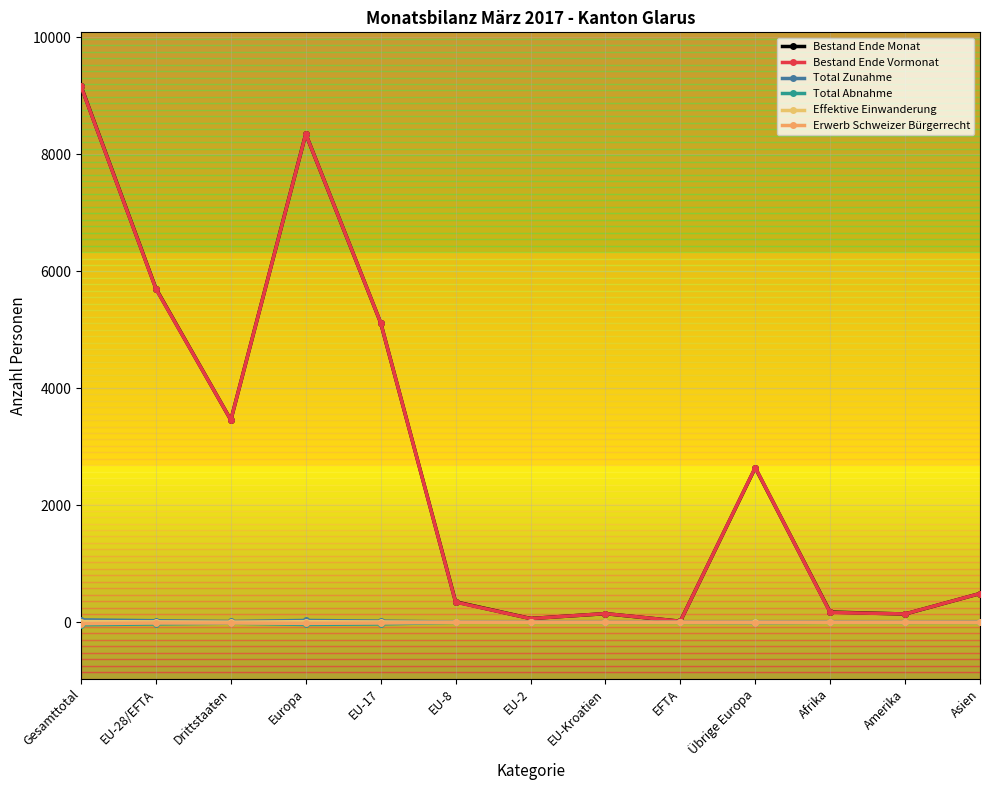

Which series has the largest total across all categories?

Bestand Ende Monat